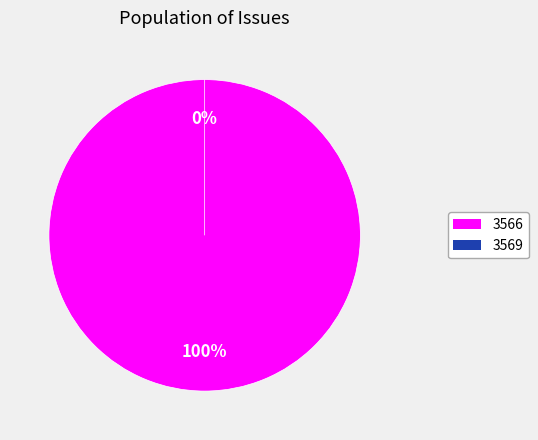

To the nearest percent, what percentage of the pie is 3566?

100%